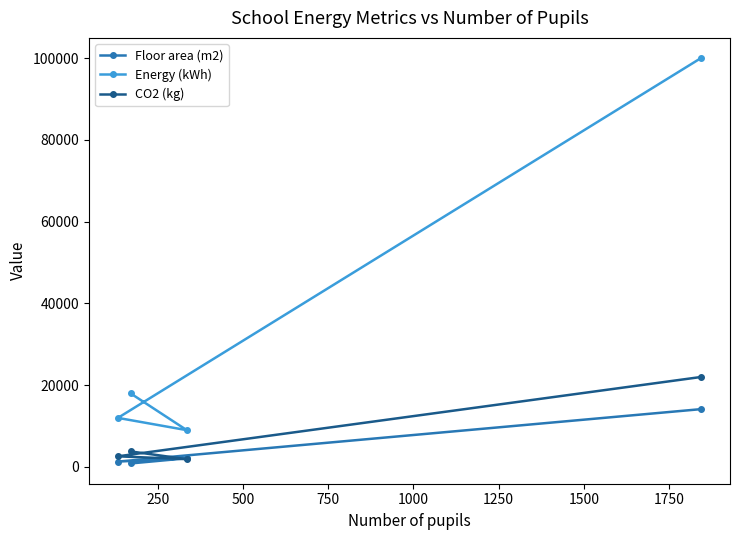

List the series in order of their peak value, lowest first.

Floor area (m2), CO2 (kg), Energy (kWh)